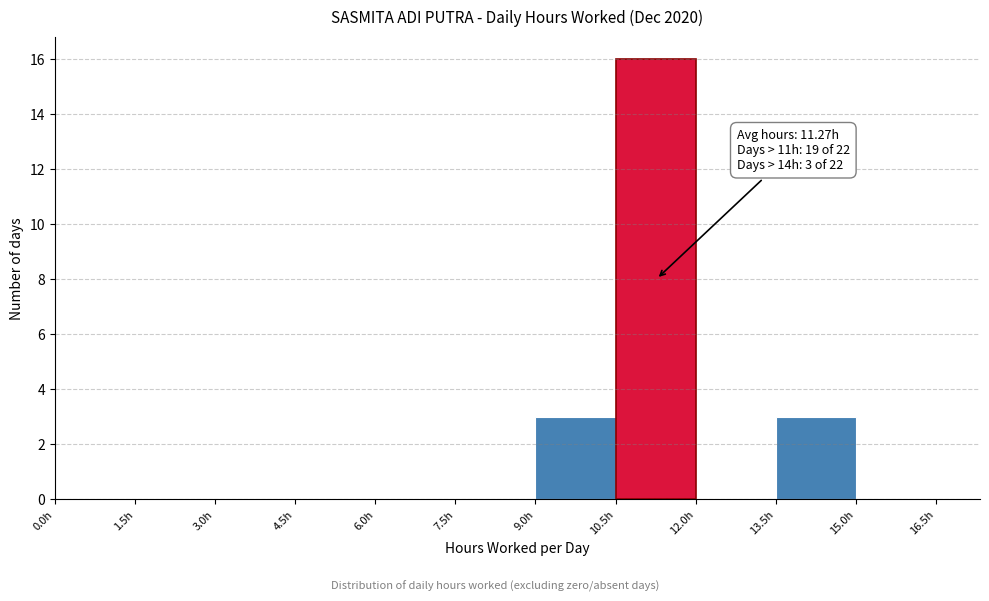

Over which range of the x-axis is the bar tallest?

10.5 to 12.0